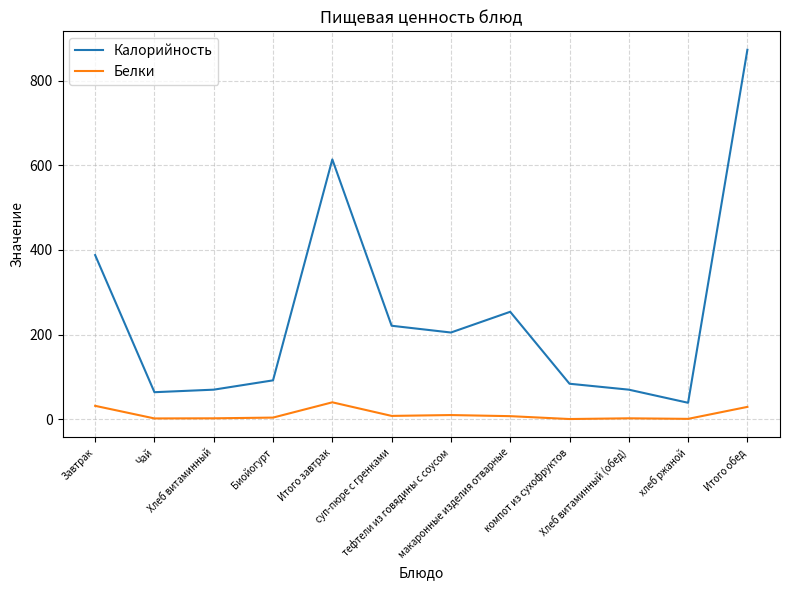

What is the greatest value displayed?

873.0